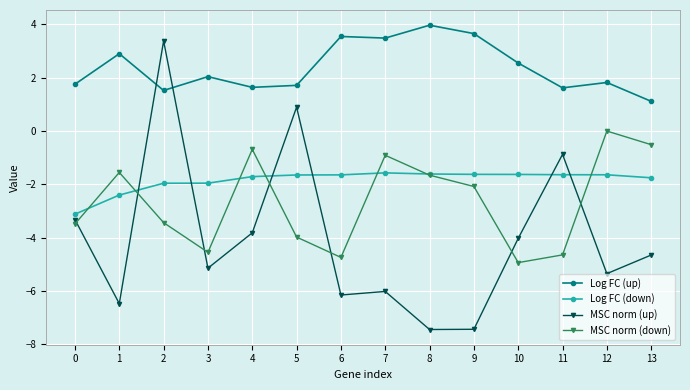

Which series has the largest total across all categories?

Log FC (up)